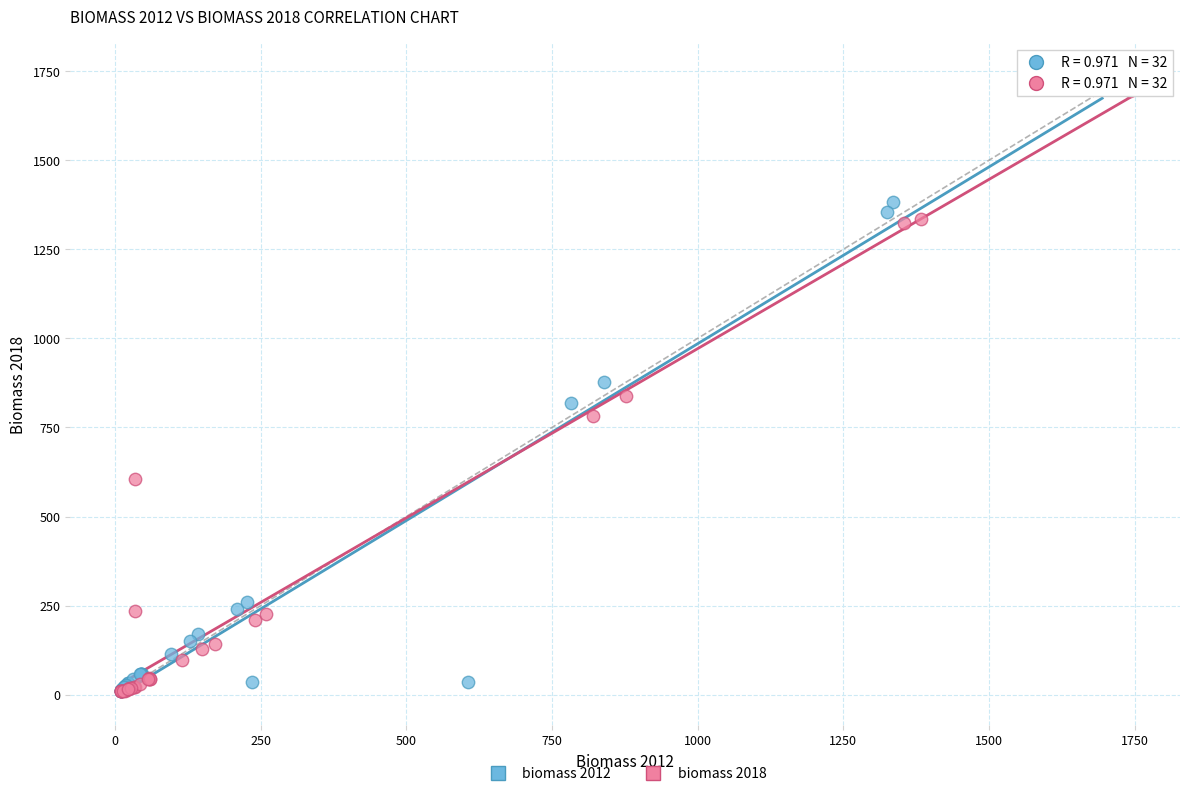

Which series has the widest spread of Y values?

biomass 2012